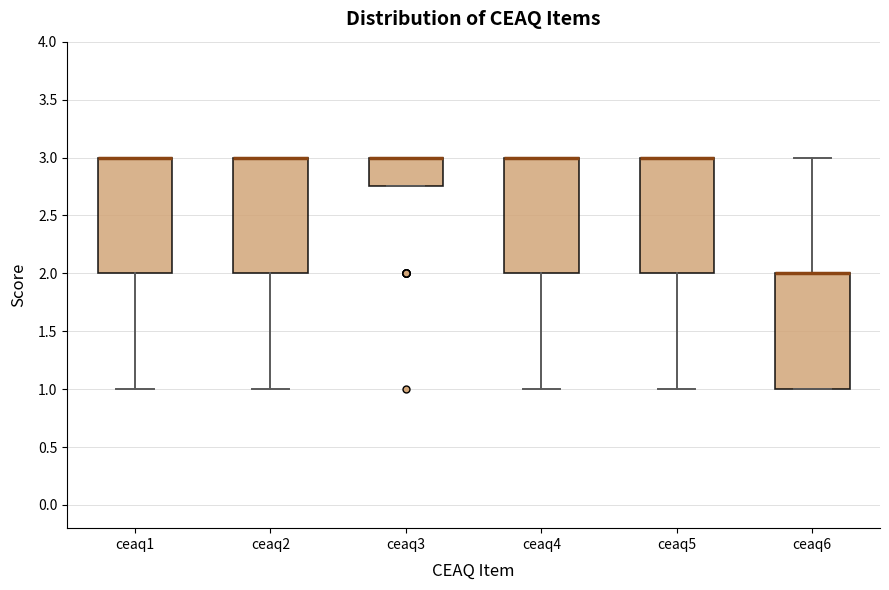

Reading left to right, read every box against the y-axis: the position of its median line, the range the box covers, and the ends of its whiskers. The values are not printed on the chart, so give them approximately, as read against the axis.

ceaq1: median 3.00 (drawn on the box's upper edge), box 2.00 to 3.00, whiskers 1.00 to 3.00
ceaq2: median 3.00 (drawn on the box's upper edge), box 2.00 to 3.00, whiskers 1.00 to 3.00
ceaq3: median 3.00 (drawn on the box's upper edge), box 2.75 to 3.00, whiskers 2.75 to 3.00
ceaq4: median 3.00 (drawn on the box's upper edge), box 2.00 to 3.00, whiskers 1.00 to 3.00
ceaq5: median 3.00 (drawn on the box's upper edge), box 2.00 to 3.00, whiskers 1.00 to 3.00
ceaq6: median 2.00 (drawn on the box's upper edge), box 1.00 to 2.00, whiskers 1.00 to 3.00